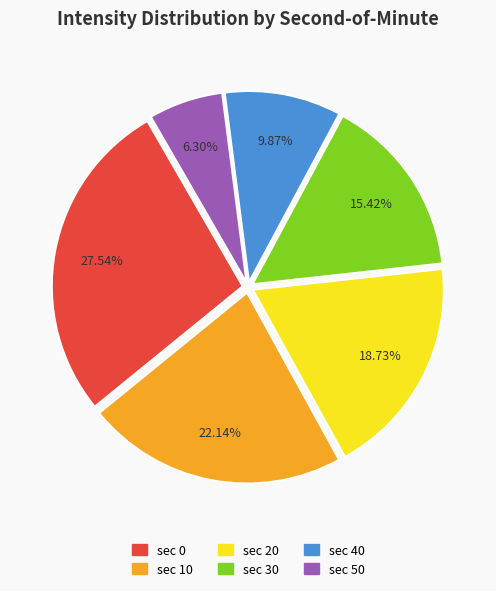

Is there a majority slice in this chart?

No